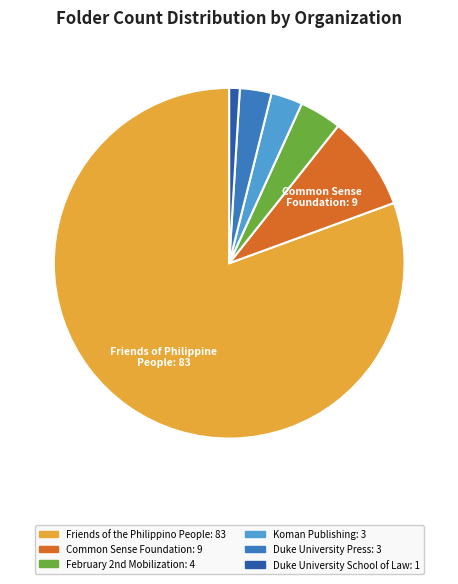

Is there a majority slice in this chart?

Yes